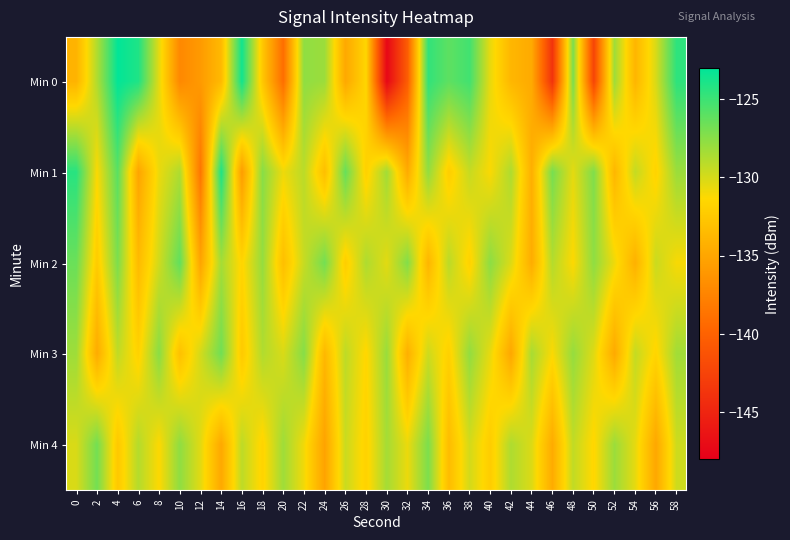

Which series has the largest range (max minus min)?

Min 0